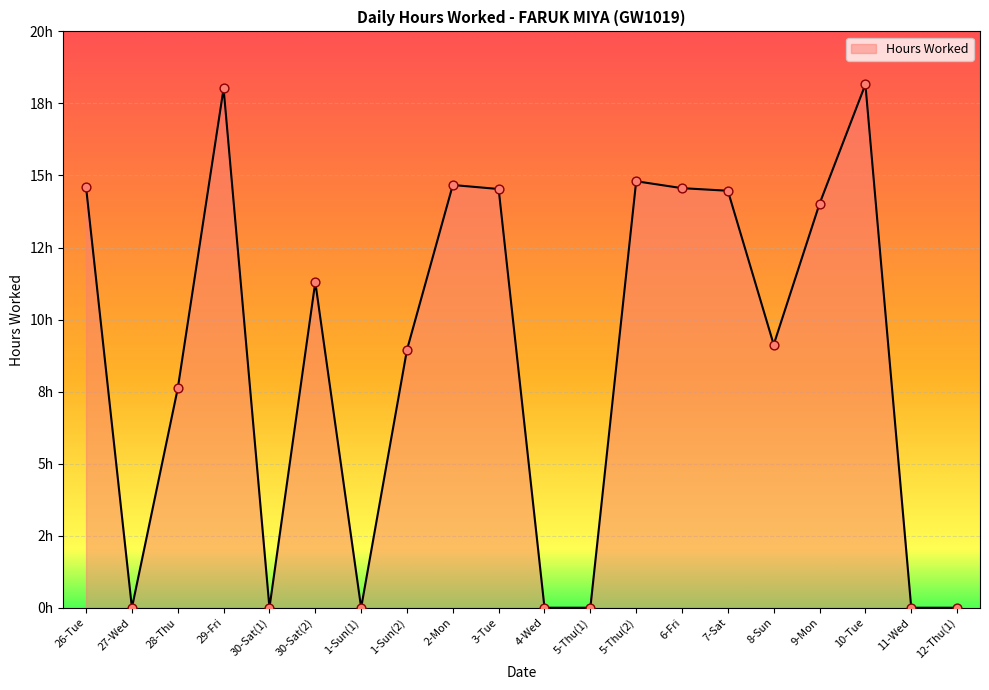

Does the chart have visible grid lines?

Yes